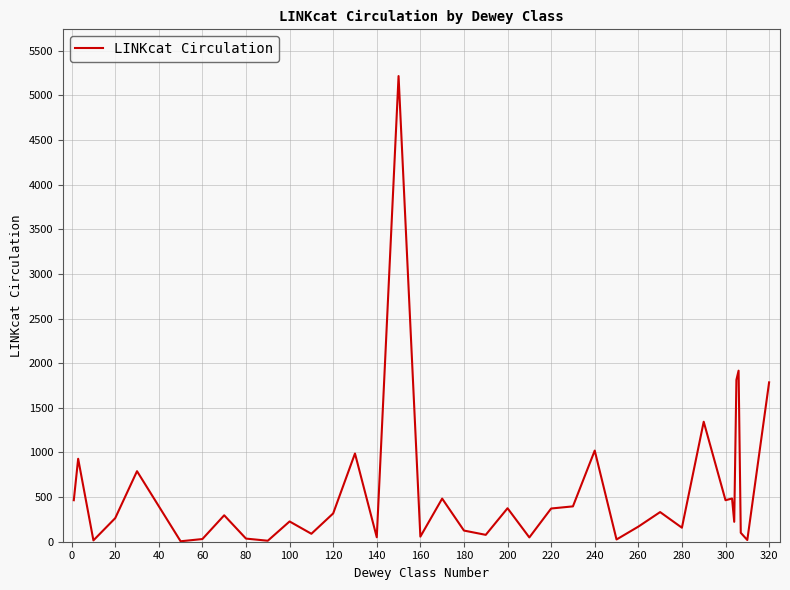

True or false: there are more than 1 points higher than both neighbors.

True